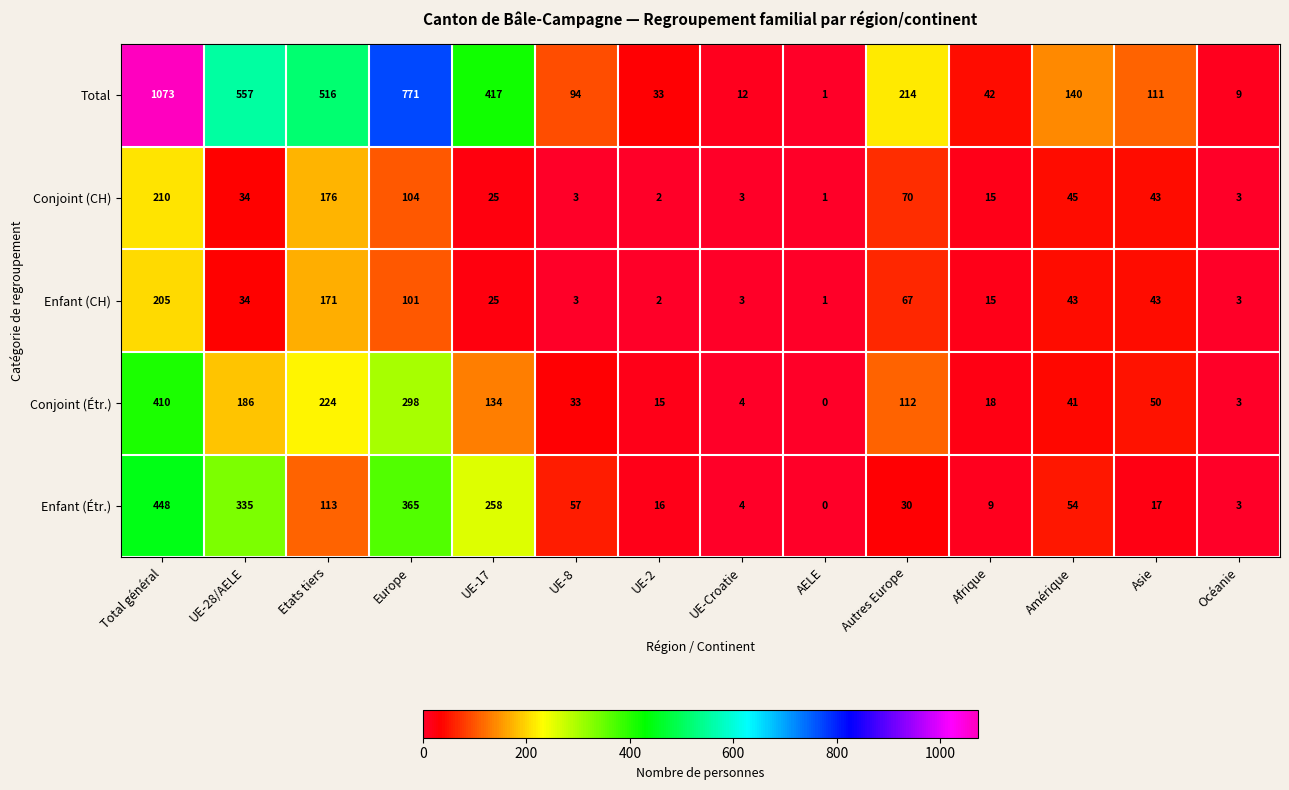

Which series changed the most between Etats tiers and UE-17?

Conjoint (CH)